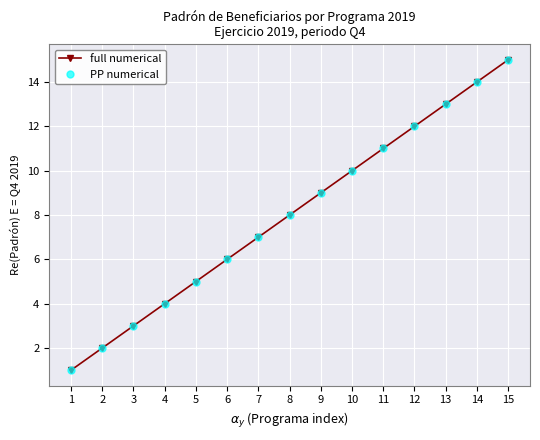

True or false: PP numerical and full numerical intersect in this chart.

False